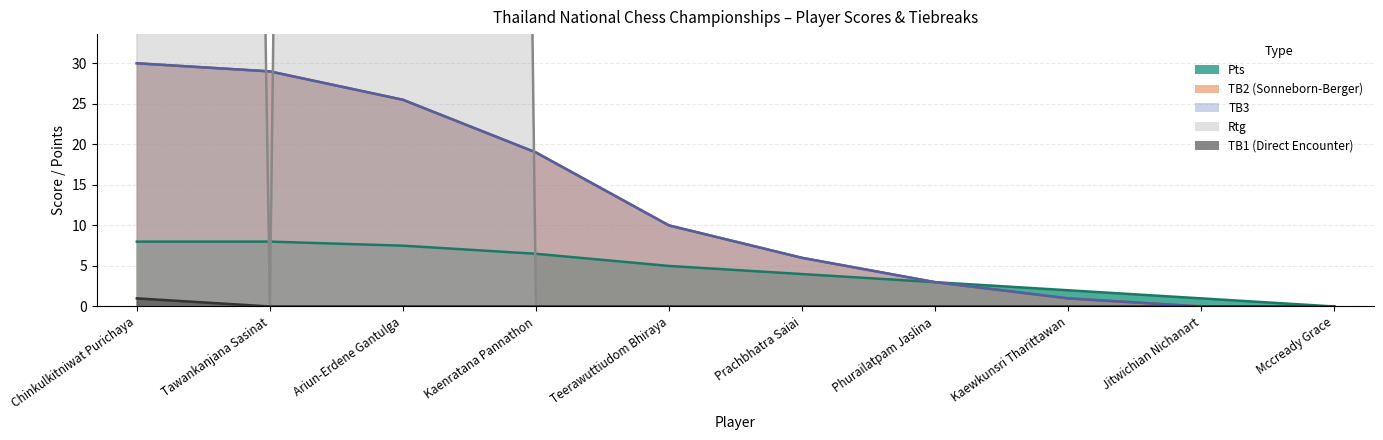

Reading left to right, list all the values displayed in this chart.

Pts: 8.0	8.0	7.5	6.5	5.0	4.0	3.0	2.0	1.0	0.0
TB2 (Sonneborn-Berger): 30.0	29.0	25.5	19.0	10.0	6.0	3.0	1.0	0.0	0.0
TB3: 30.0	29.0	25.5	19.0	10.0	6.0	3.0	1.0	0.0	0.0
Rtg: 1031.0	0.0	1292.0	0.0	0.0	0.0	0.0	0.0	0.0	0.0
TB1 (Direct Encounter): 1.0	0.0	0.0	0.0	0.0	0.0	0.0	0.0	0.0	0.0